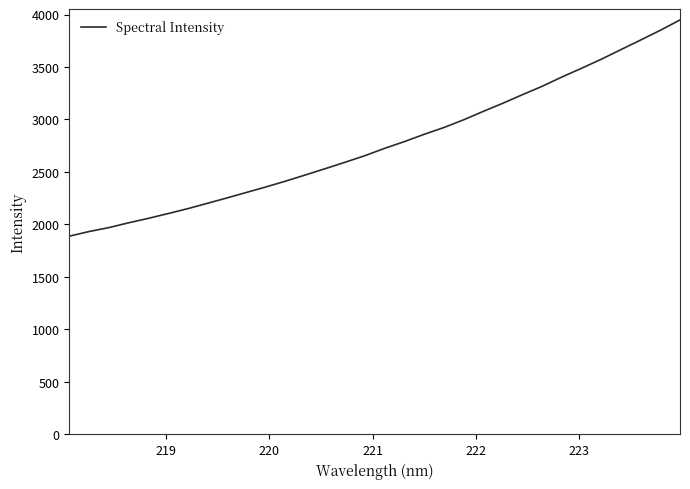

What is the greatest value displayed?

3948.3